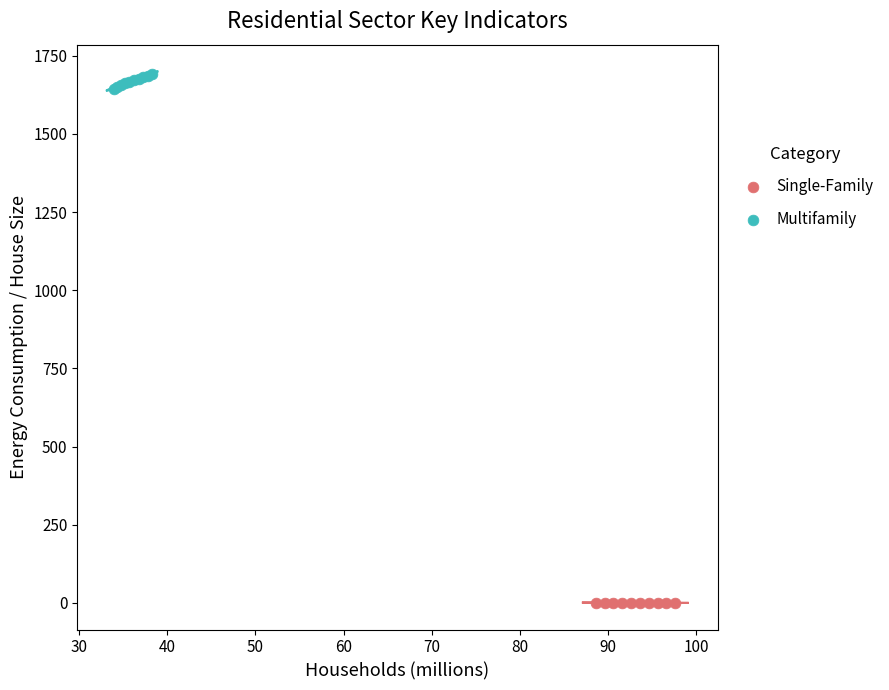

Which series reaches the maximum Y coordinate?

Multifamily